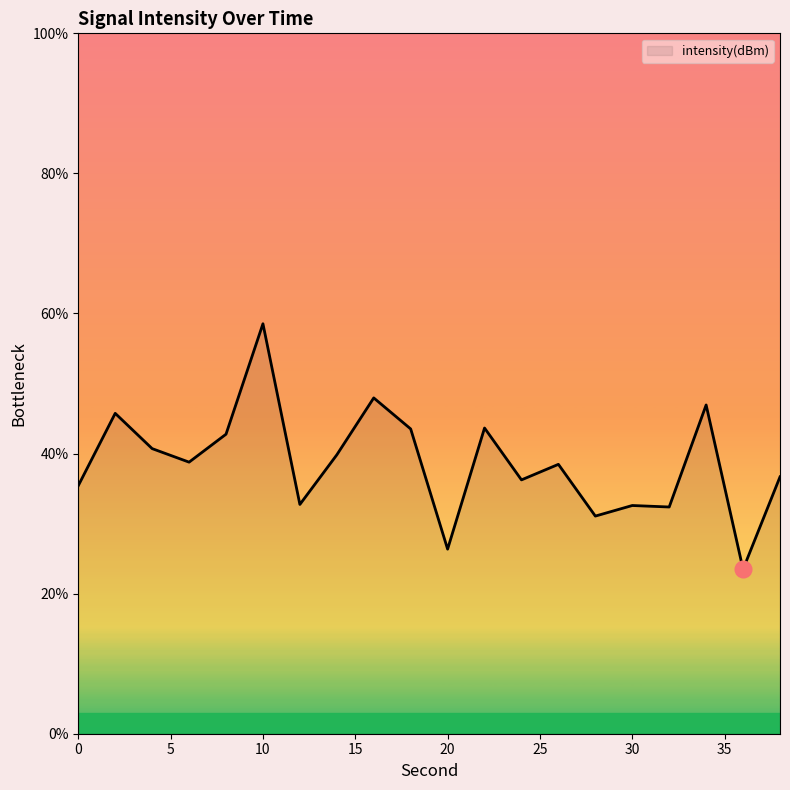

What is the sum of all values?

773.8